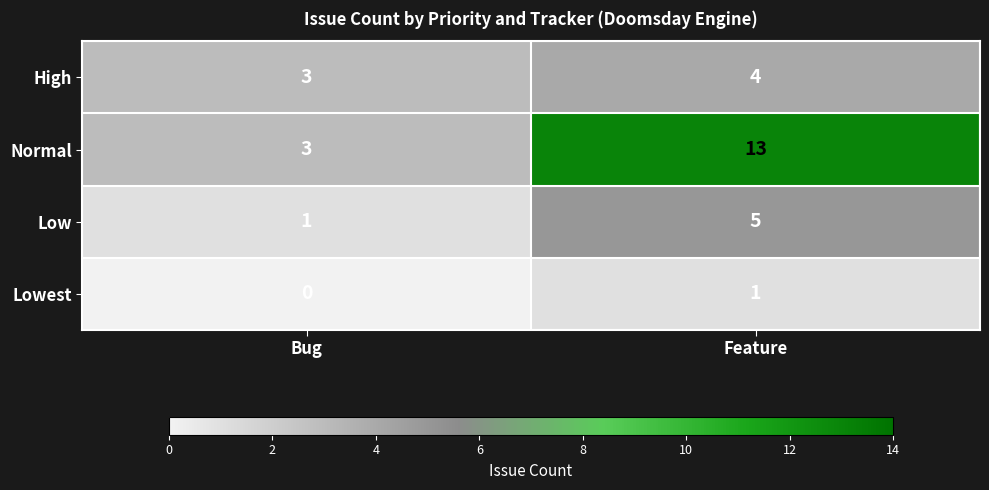

How many distinct data groups are displayed?

4